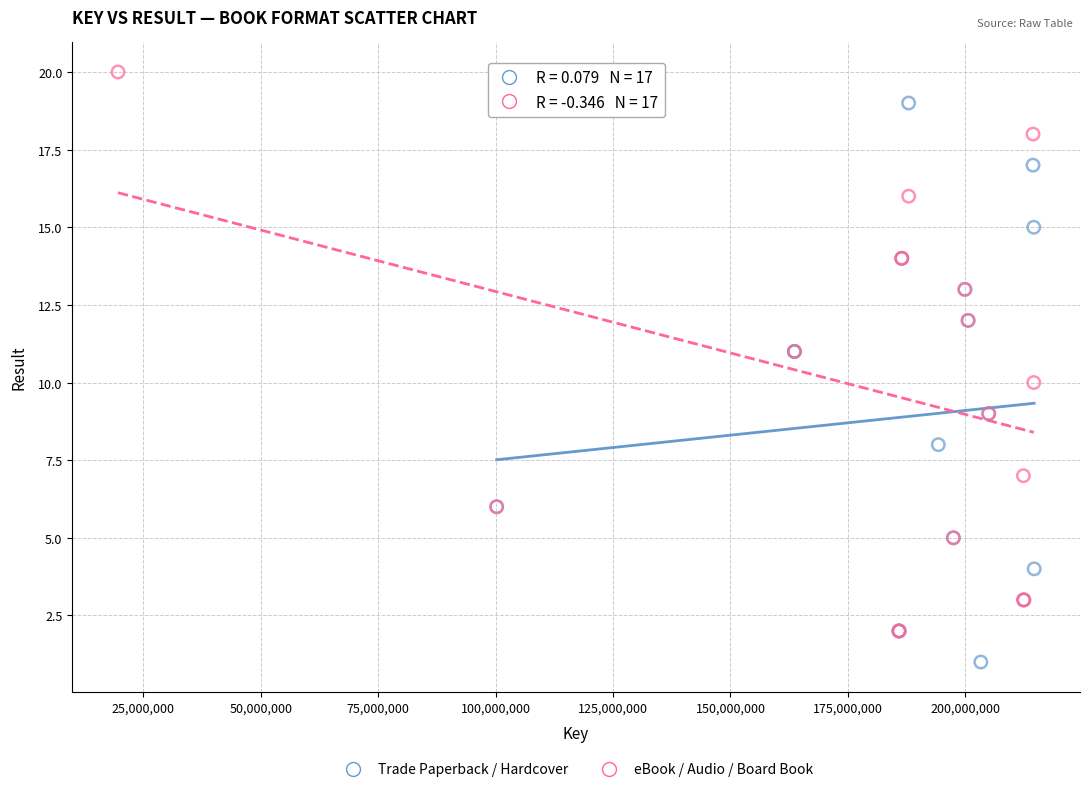

Which series reaches the minimum Y coordinate?

Trade Paperback / Hardcover